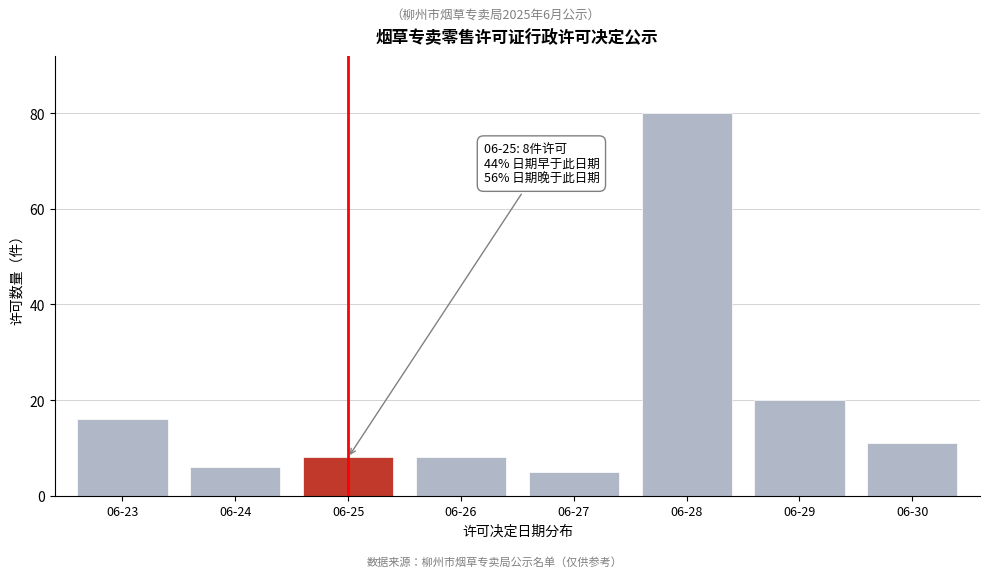

Reading right to left, extract all data points from this chart.

06-30=11	06-29=20	06-28=80	06-27=5	06-26=8	06-25=8	06-24=6	06-23=16